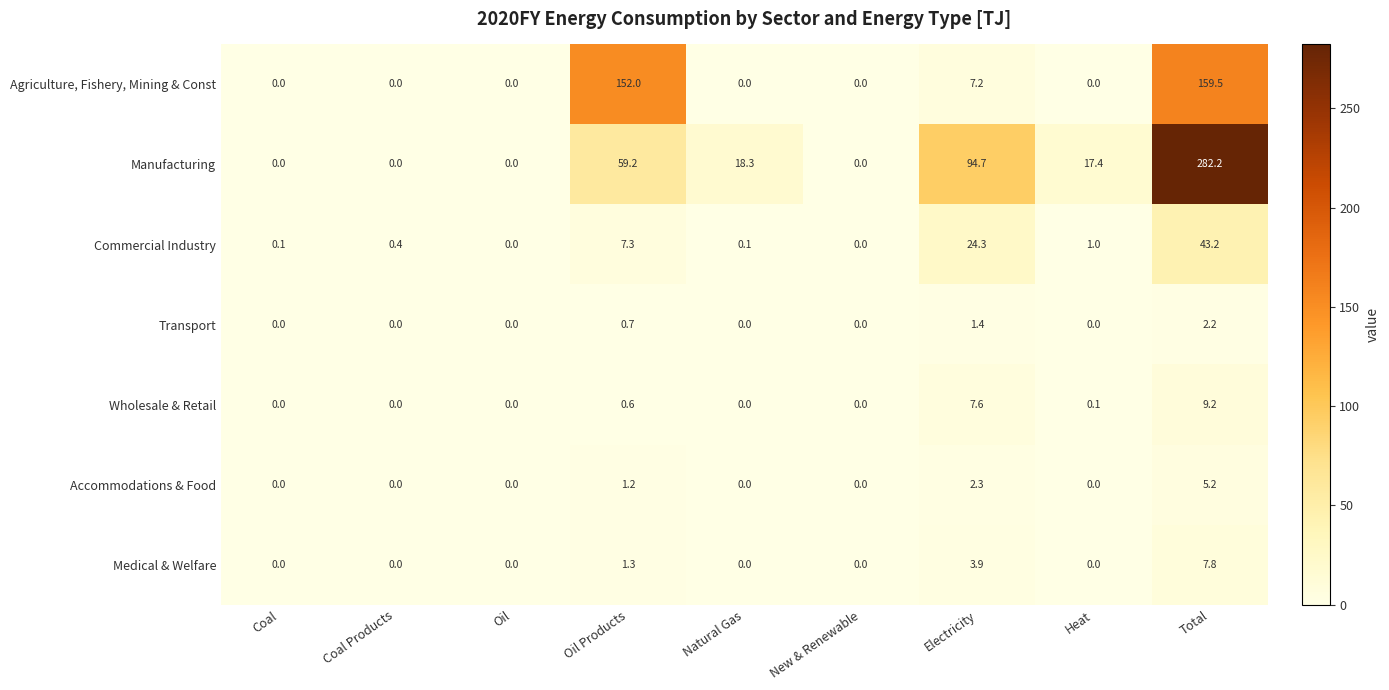

Rank the series at Oil Products from lowest to highest value.

Wholesale & Retail, Transport, Accommodations & Food, Medical & Welfare, Commercial Industry, Manufacturing, Agriculture, Fishery, Mining & Const